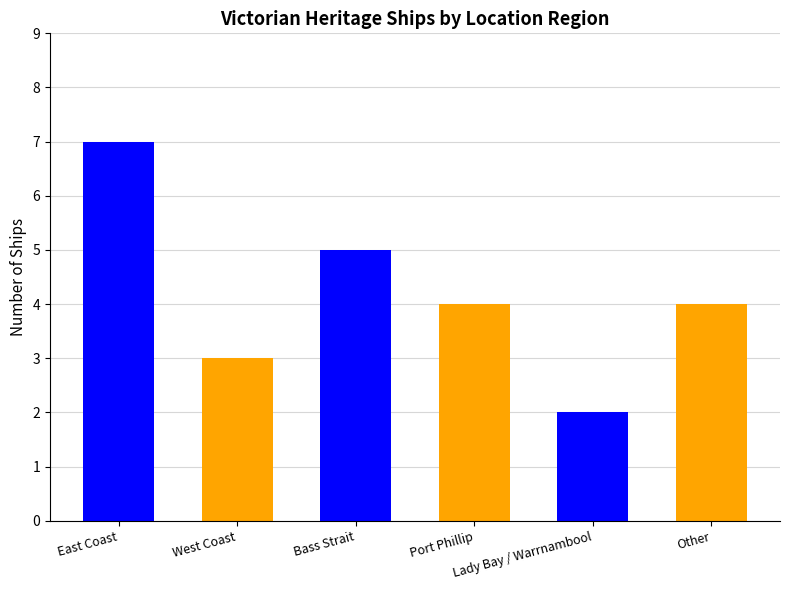

How many values are below 4?

2